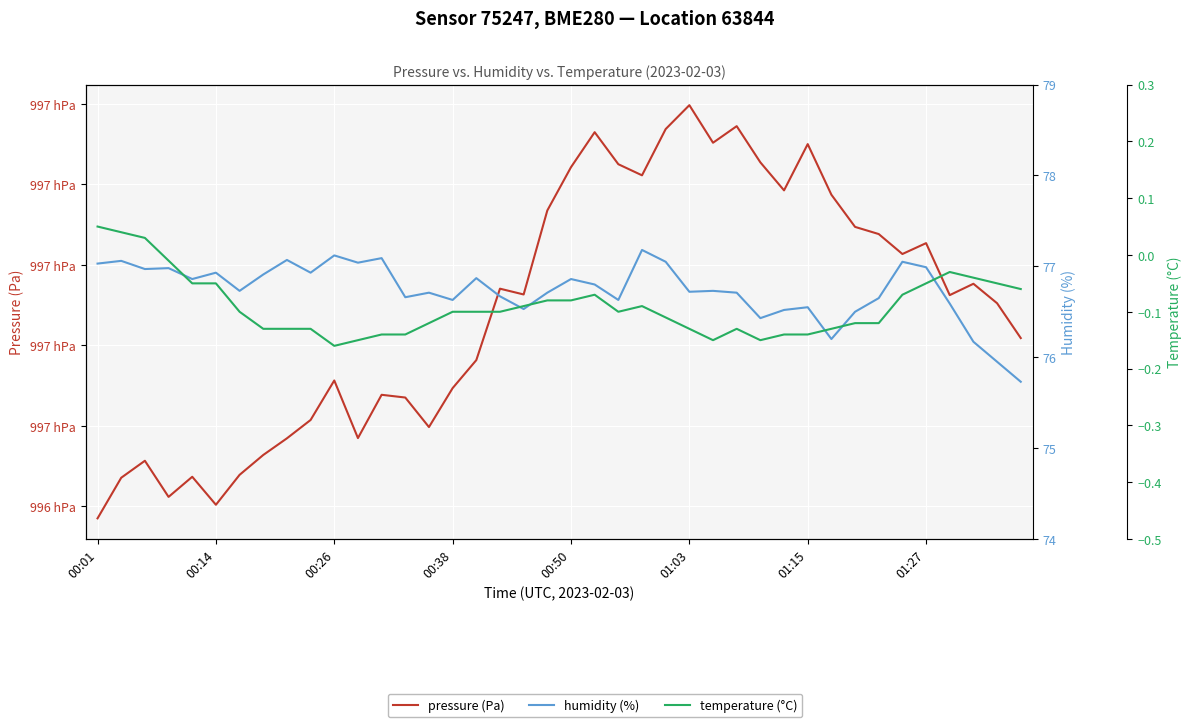

What is the difference between the maximum and second lowest values in the humidity (%) series?

1.2